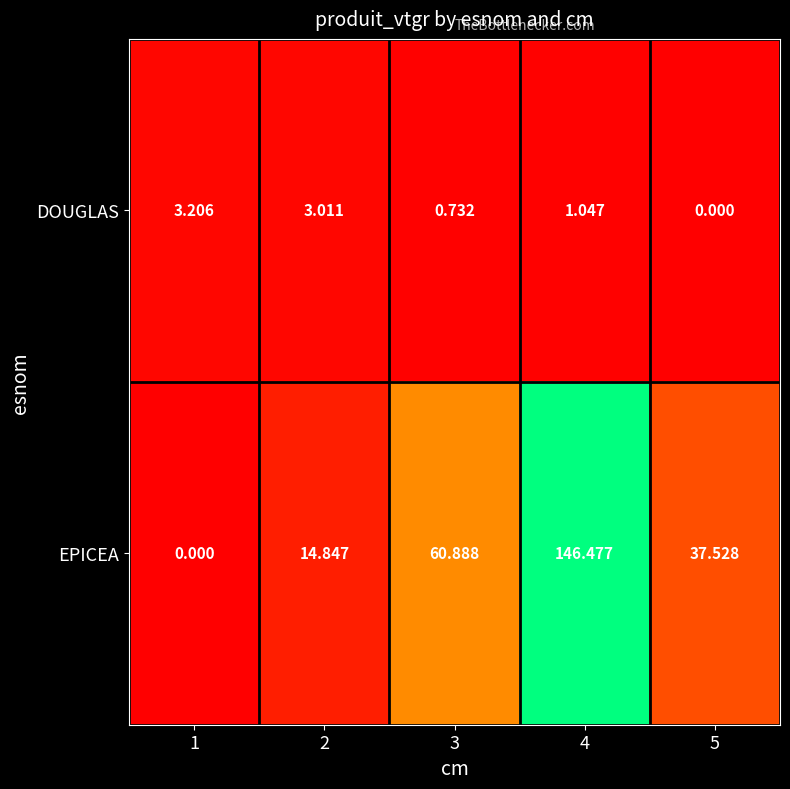

Which series has the largest range (max minus min)?

EPICEA